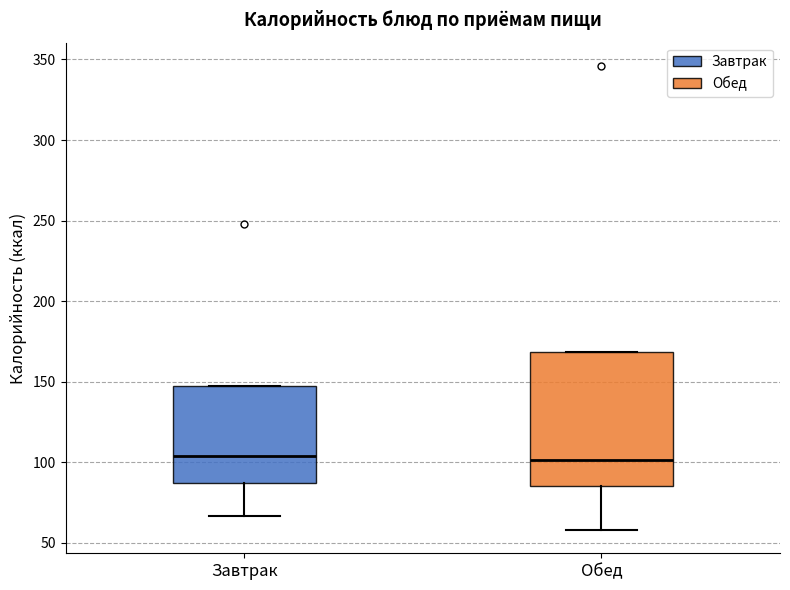

Where is the lower edge of the box for Обед on the y-axis? The values are not printed on the chart, so give them approximately, as read against the axis.

85